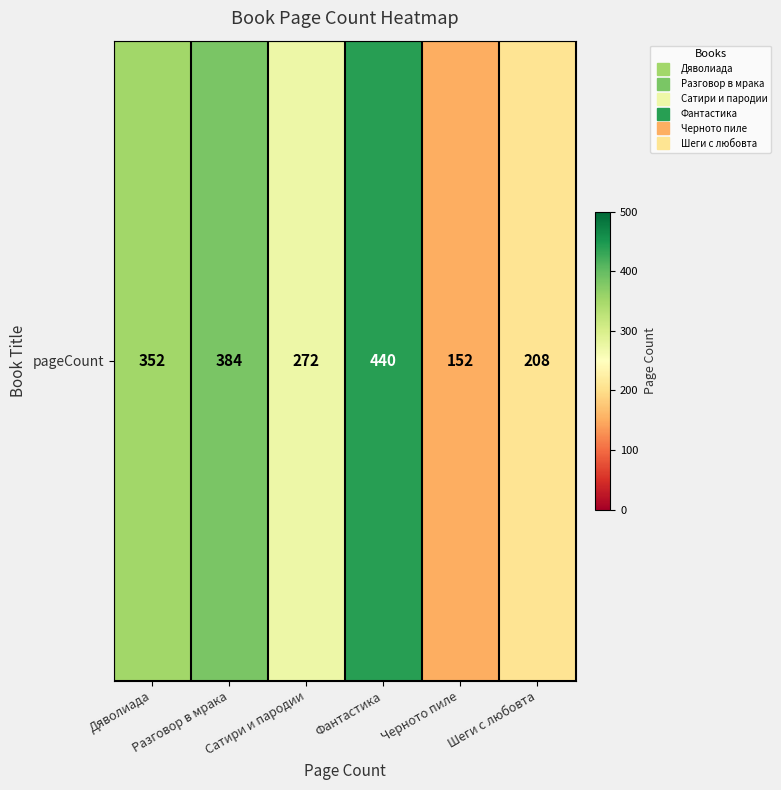

The value at Фантастика is 440. True or false?

True